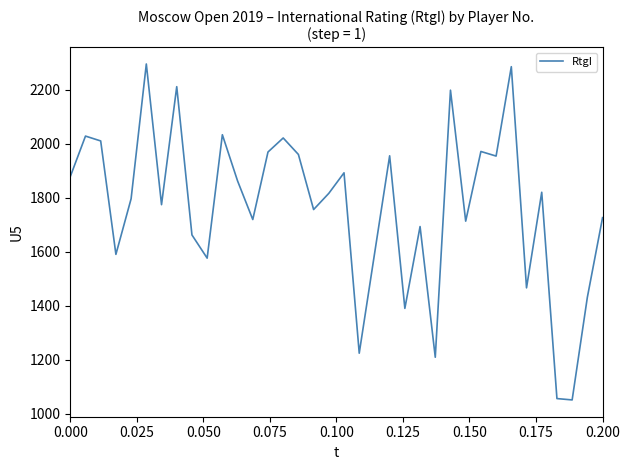

What is the greatest value displayed?

2295